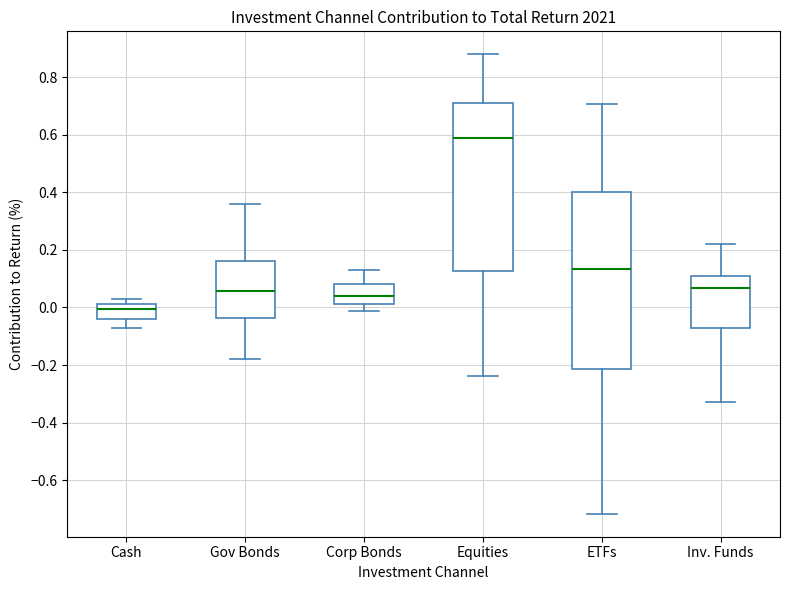

Which box has the lowest median line?

Cash